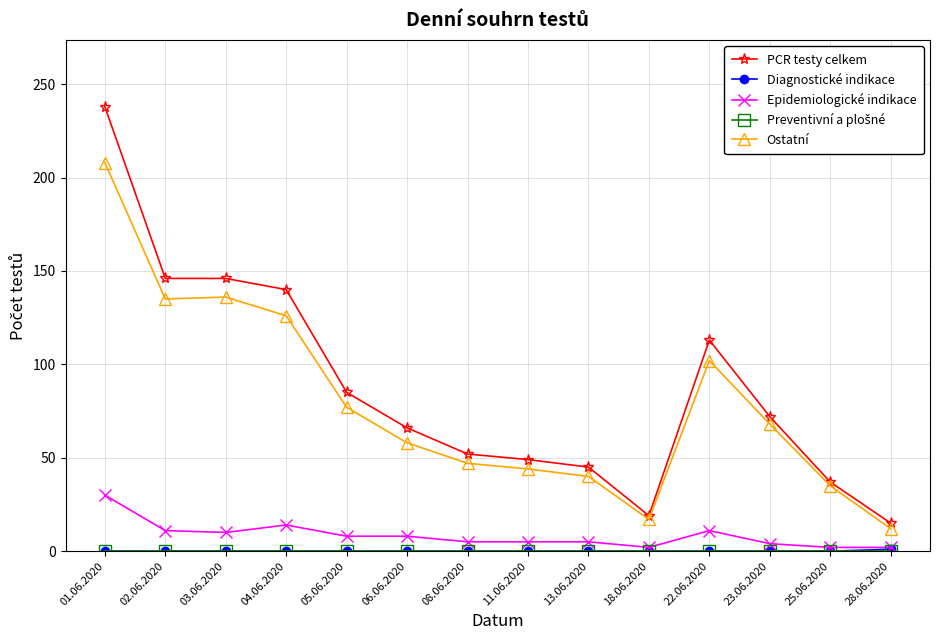

What is the total value across all series at 13.06.2020?

90